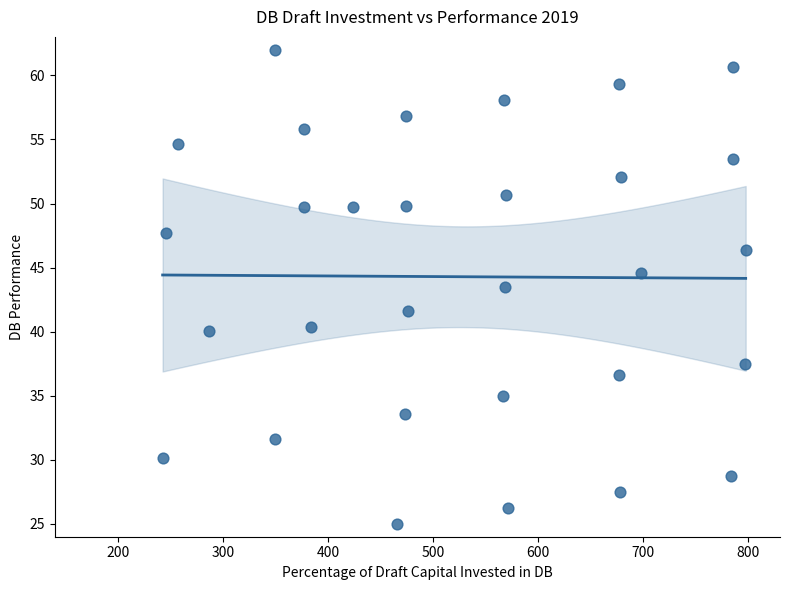

What Y value in the scatter plot is closest to 43?

43.5